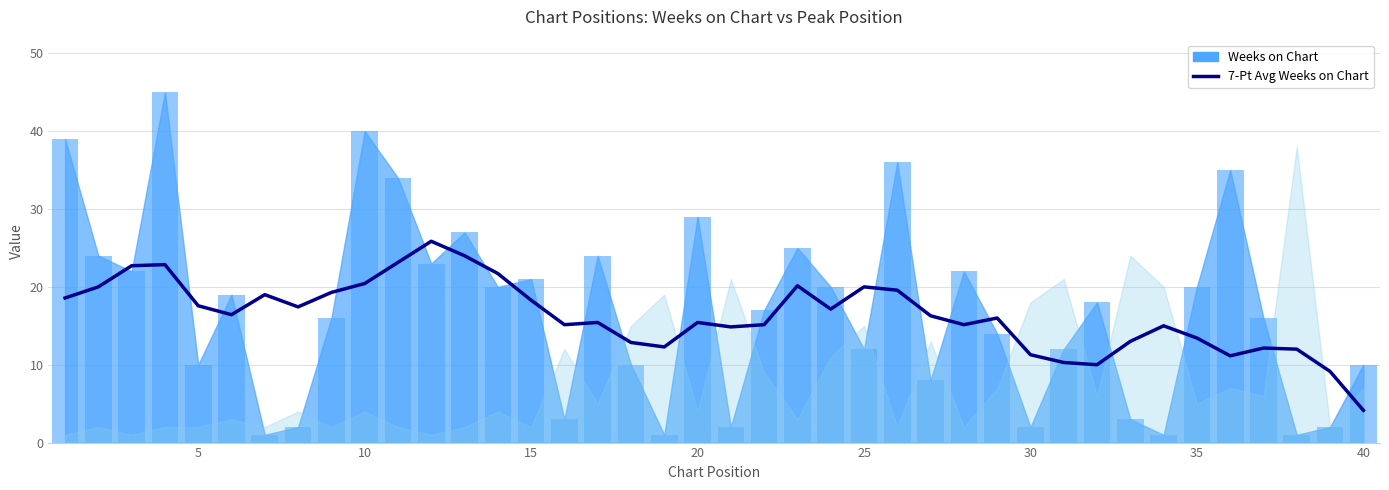

What is the maximum value for 7-Pt Avg Weeks on Chart?

25.9